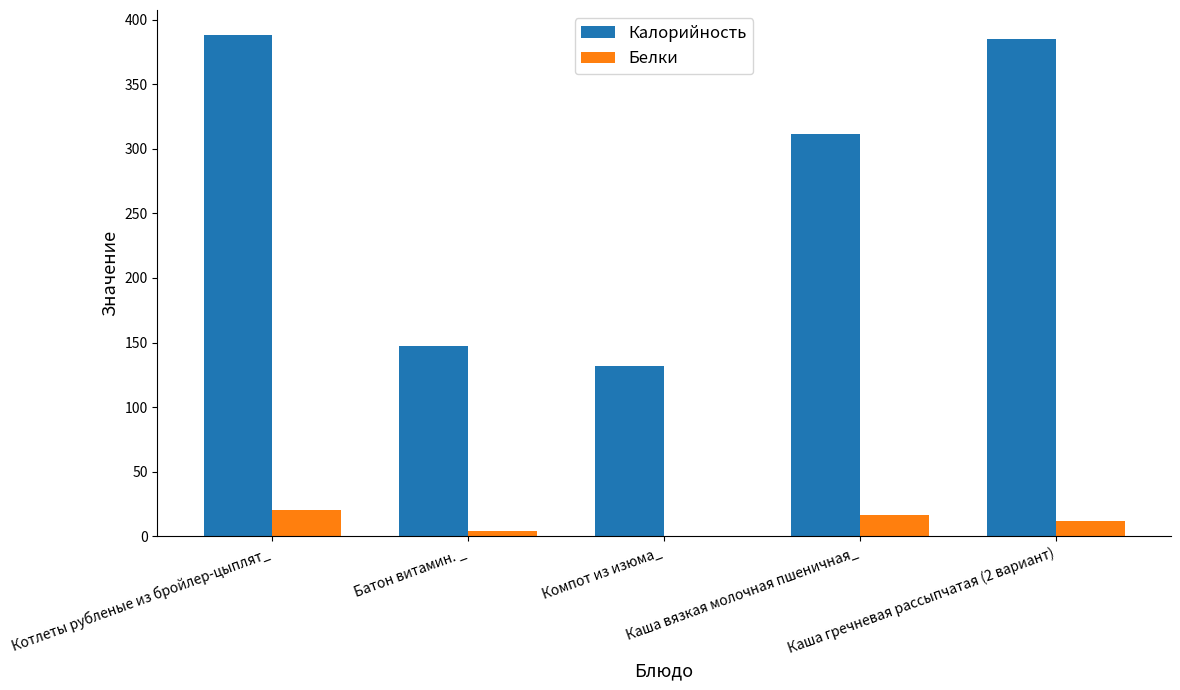

At which label is Белки closest to 10?

Каша гречневая рассыпчатая (2 вариант)